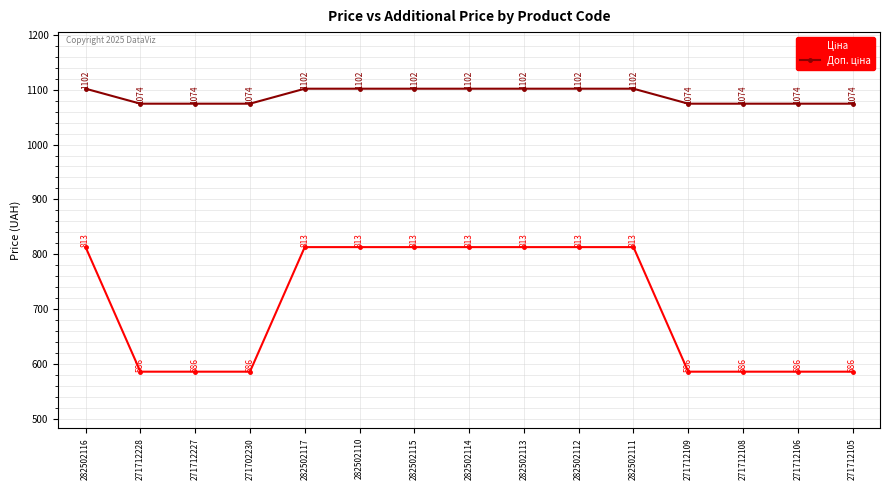

What is the label of the 13th point from the left?

271712108